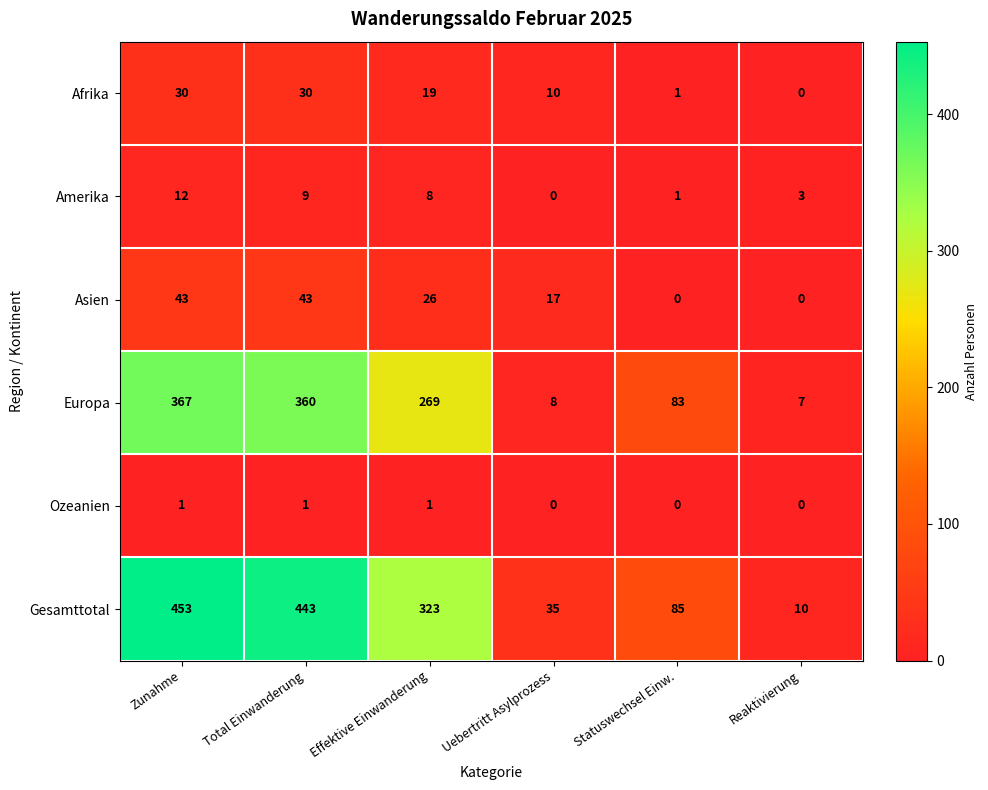

List the series in order of their peak value, highest first.

Gesamttotal, Europa, Asien, Afrika, Amerika, Ozeanien